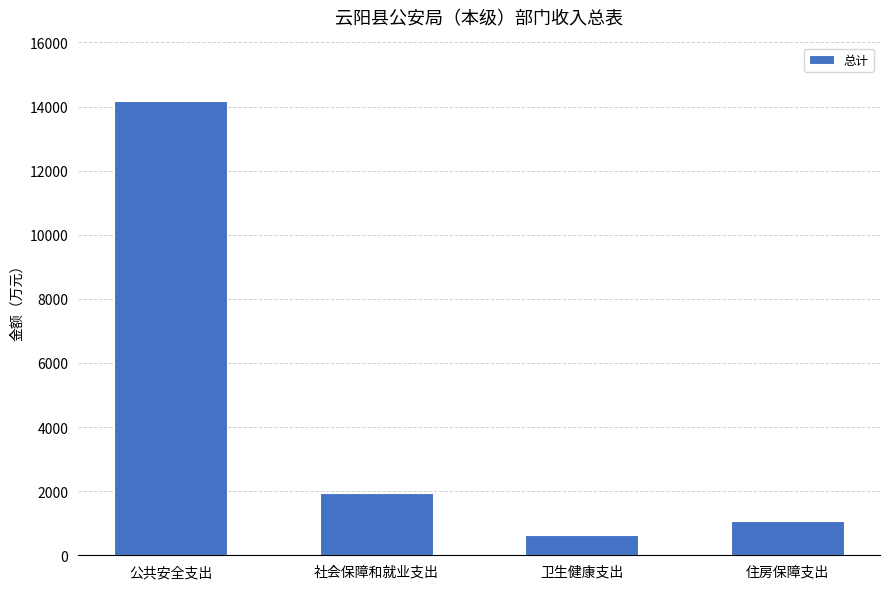

What position from the right is 卫生健康支出?

2